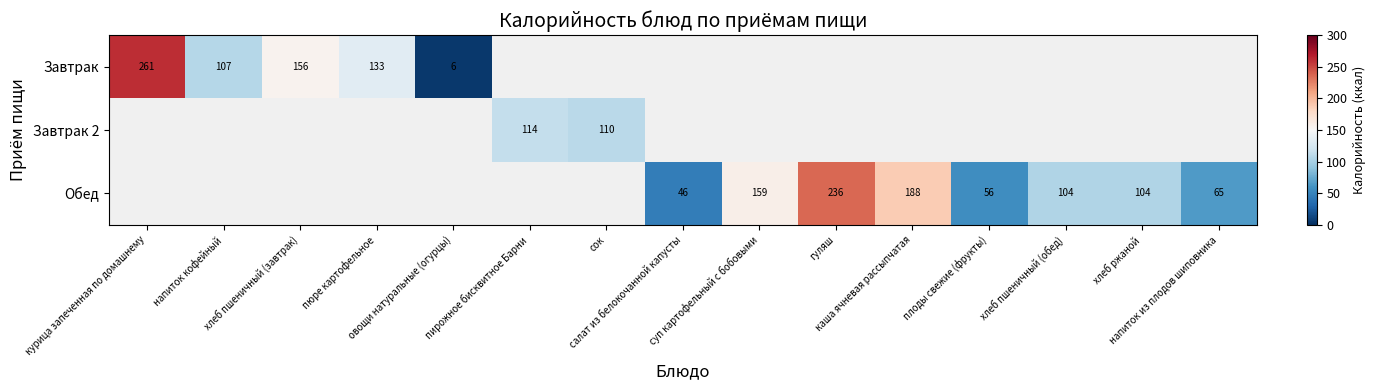

At which category does the chart reach its minimum across all series?

овощи натуральные (огурцы)